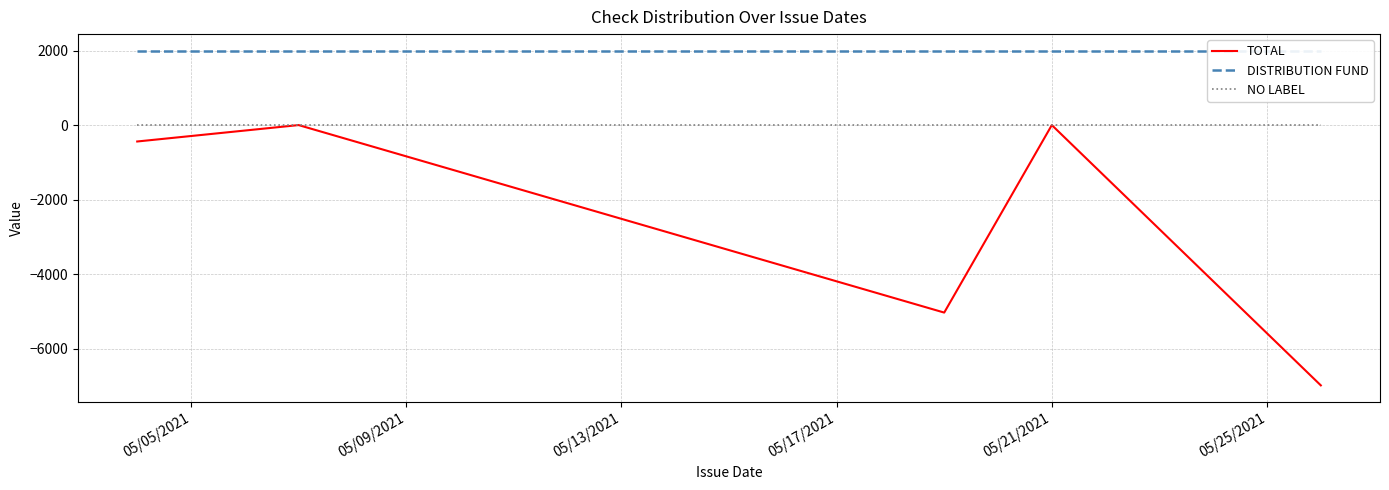

True or false: DISTRIBUTION FUND and TOTAL cross at least once.

False